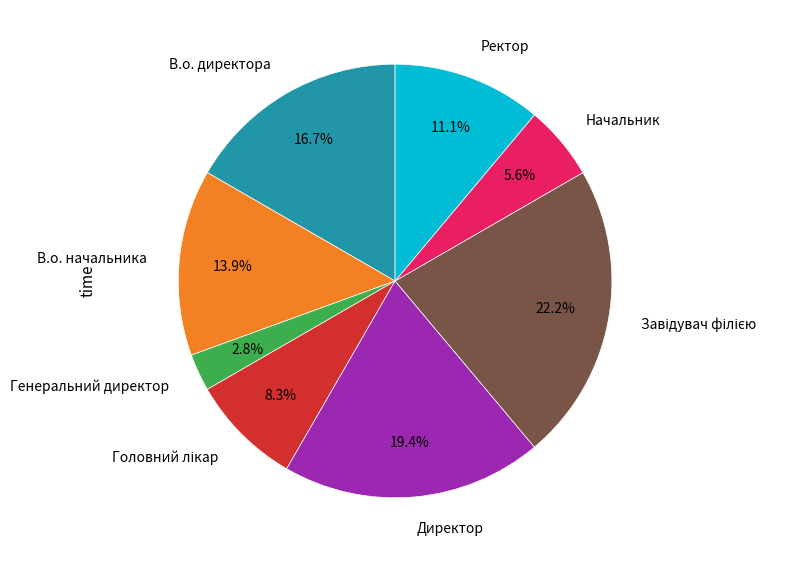

Is there a majority slice in this chart?

No